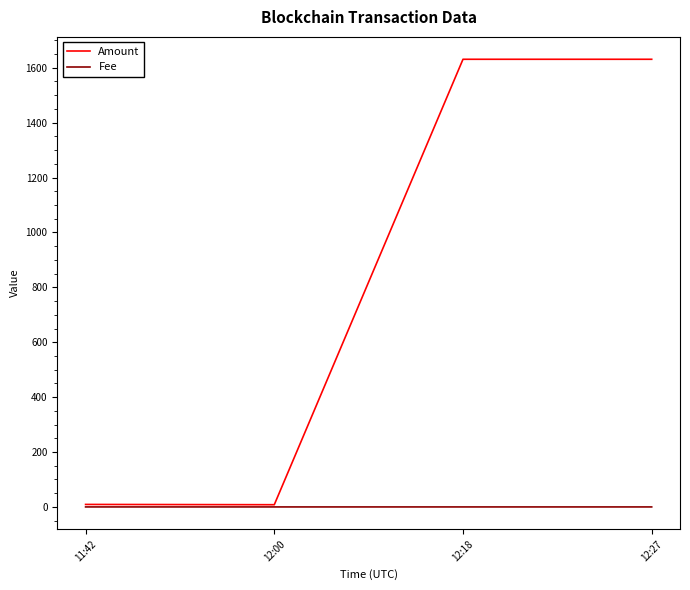

True or false: Amount has more than 1 interior local peaks.

False